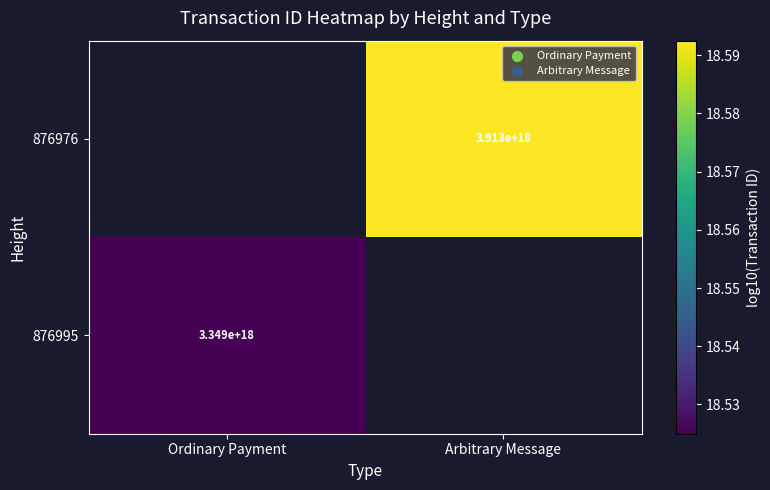

At which label does 876976 first exceed 18?

Arbitrary Message